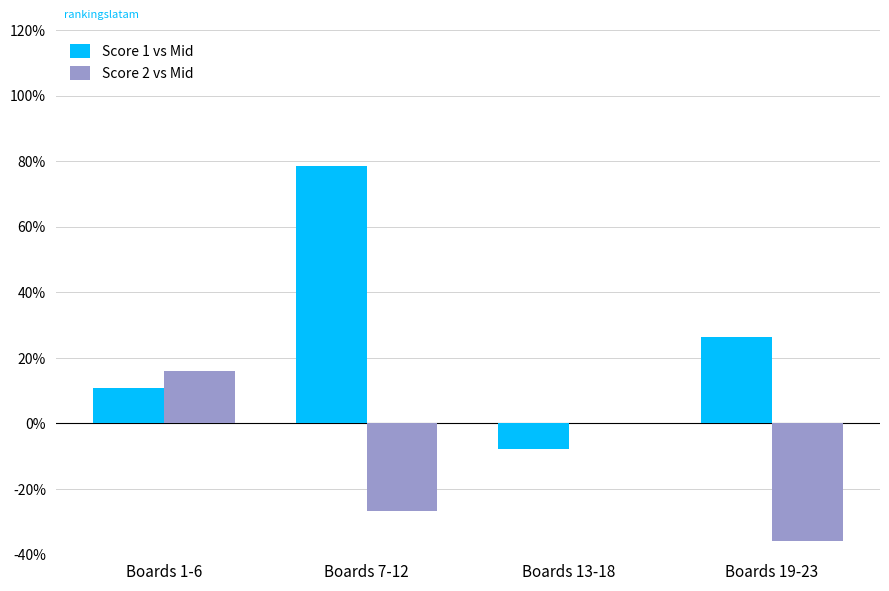

True or false: Score 1 vs Mid has a value of 2.3 at Boards 1-6.

False